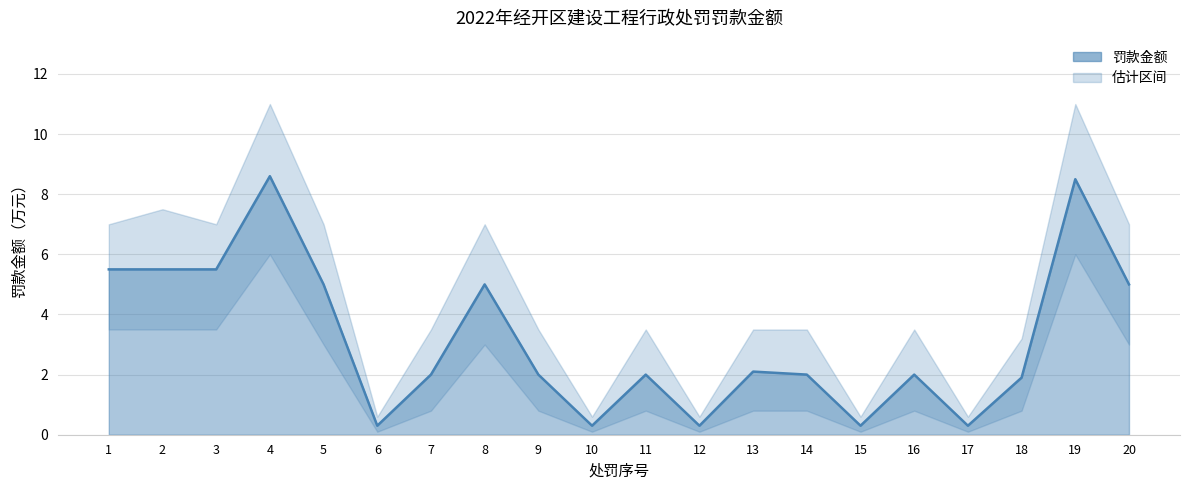

Which has a higher value, 3 or 20?

3